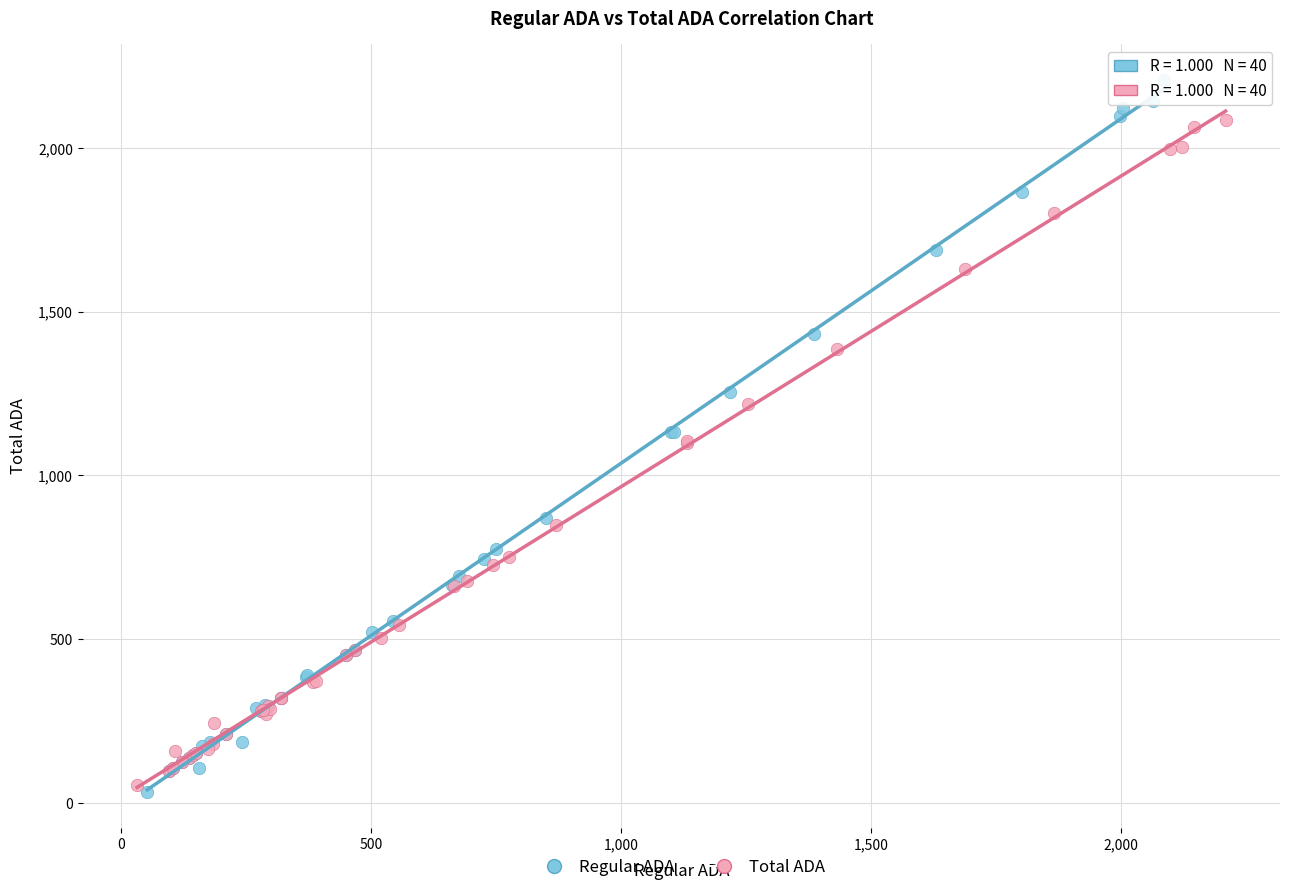

Which series has the largest Y range (max minus min)?

Regular ADA